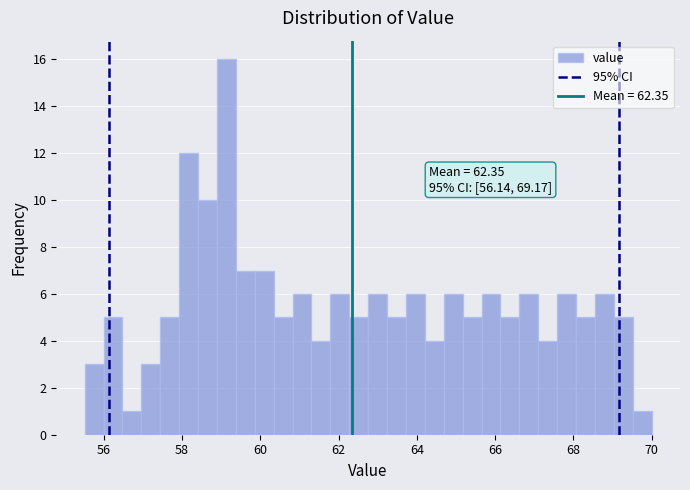

Around what value on the x-axis is the tallest bar? Give the approximate position of its centre, as read against the axis.

59.2